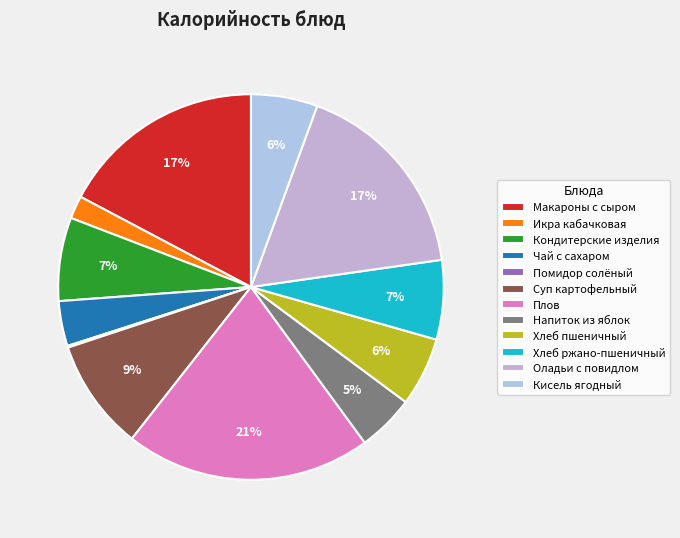

To the nearest percent, what percentage of the pie is Суп картофельный?

9%